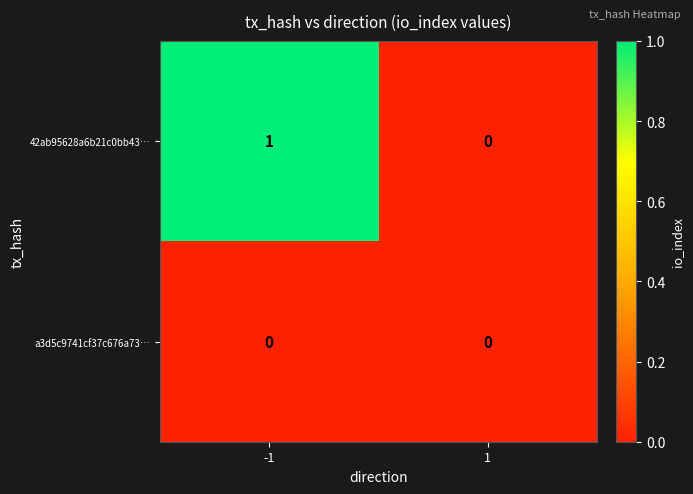

The value of 42ab95628a6b21c0bb43… at -1 is 1. True or false?

True